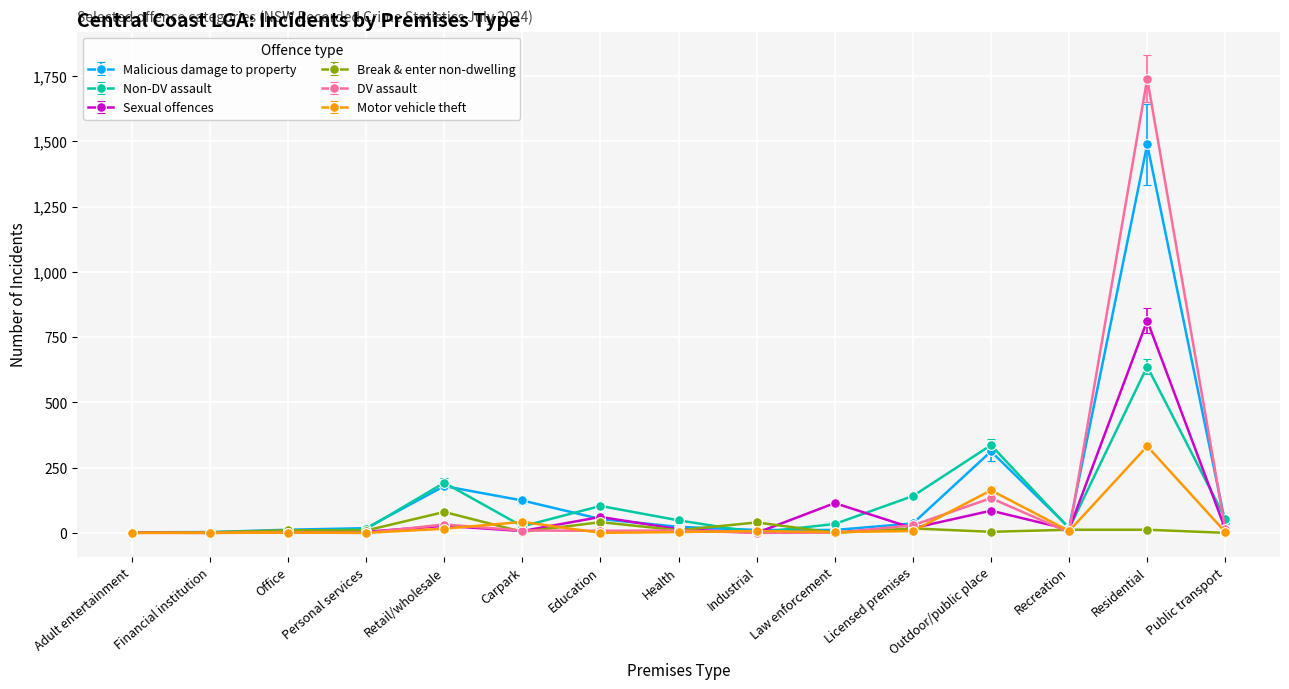

What is the difference between the maximum and minimum values in the DV assault series?

1740